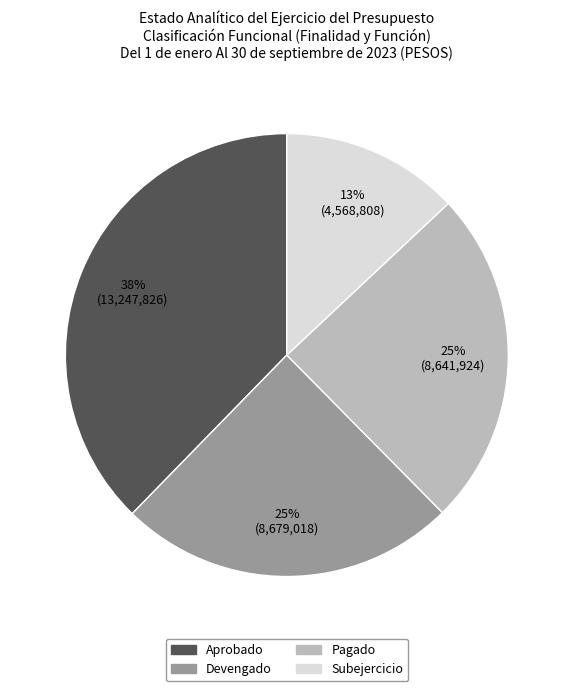

True or false: Pagado accounts for 25% of the total.

True